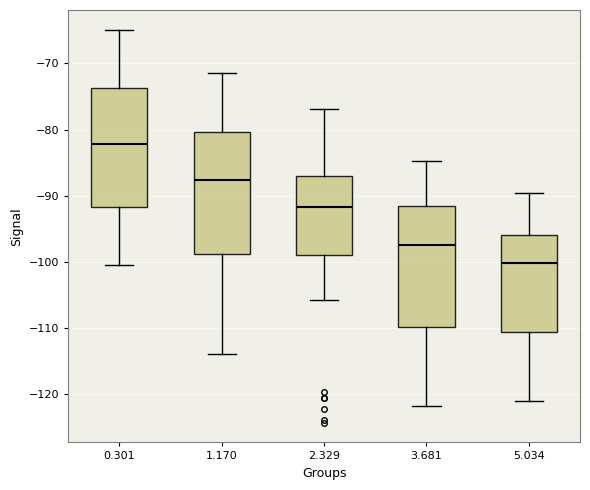

Where does the upper whisker of the box at x = 2.329 end on the y-axis? The values are not printed on the chart, so give them approximately, as read against the axis.

-77